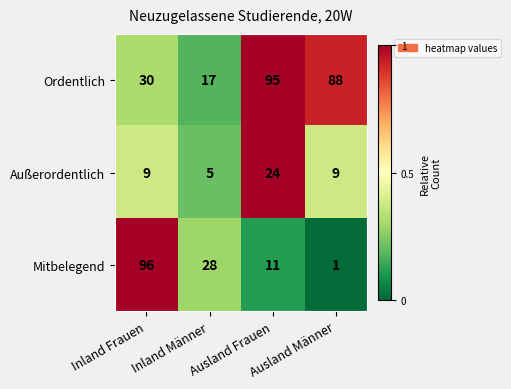

How many Außerordentlich values are between 9 and 24?

3